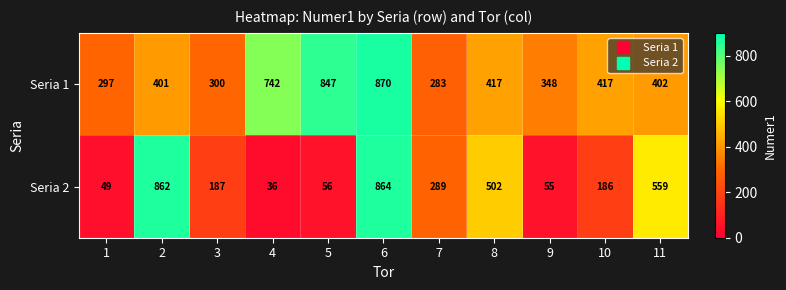

True or false: Seria 1 has a value of 847 at 5.

True